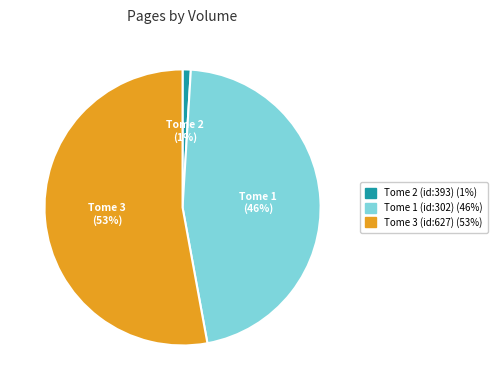

To the nearest percent, what is the average slice percentage?

33%